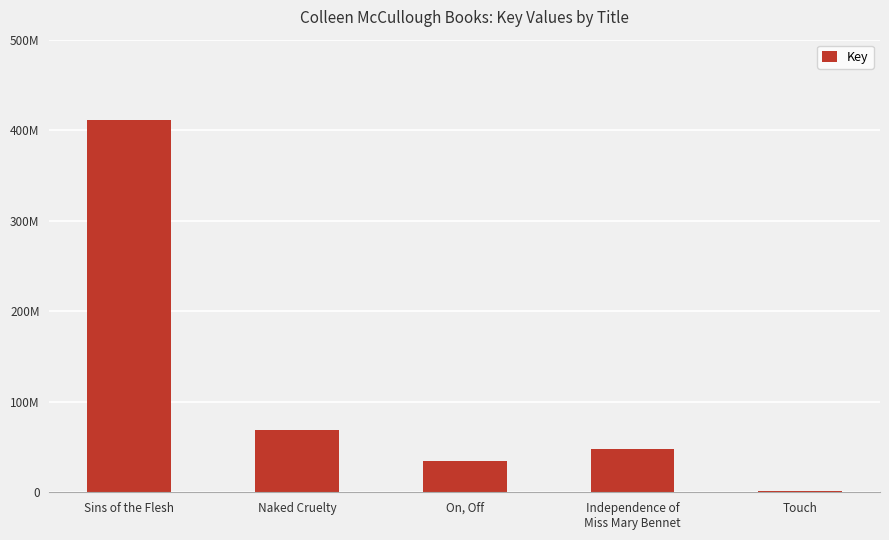

Reading left to right, transcribe all the data shown in this chart.

Sins of the Flesh=411148888	Naked Cruelty=68353896	On, Off=34656580	Independence of
Miss Mary Bennet=48102735	Touch=1242124